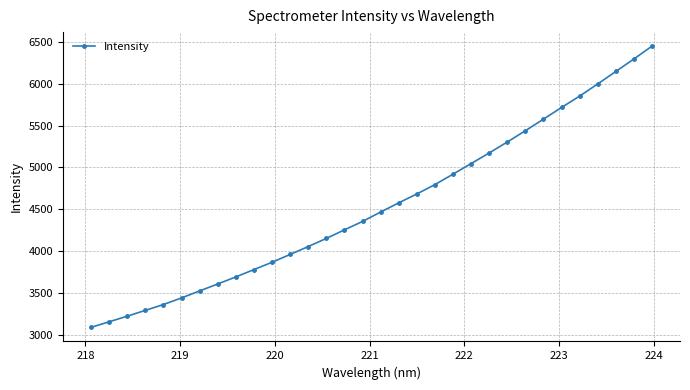

What is the value of the 1st point from the left?

3085.2